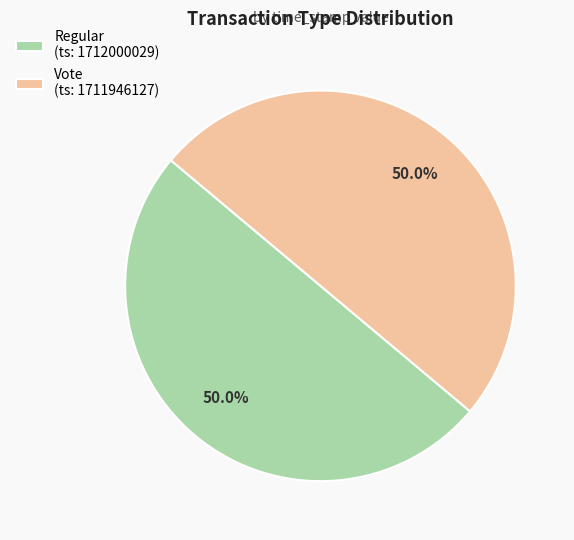

What is the total percentage of Regular and Vote?

100.0%